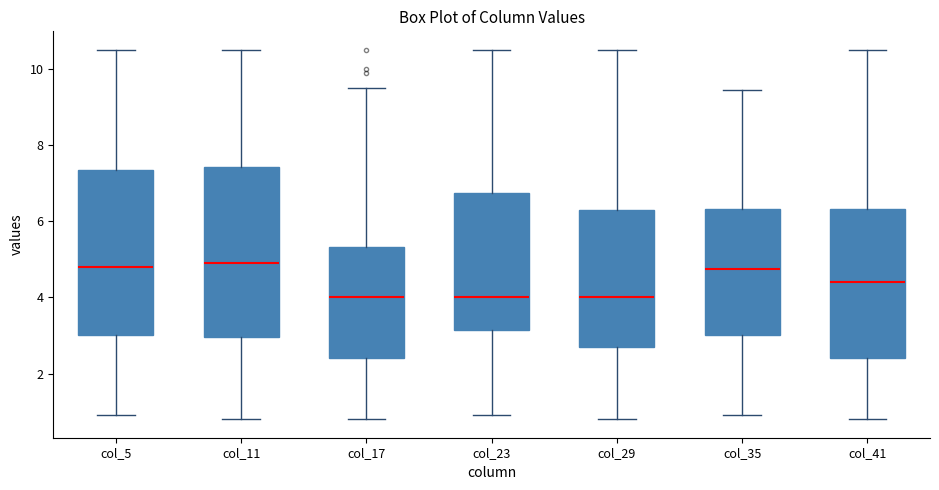

Where is the lower edge of the box for col_11 on the y-axis? The values are not printed on the chart, so give them approximately, as read against the axis.

3.0